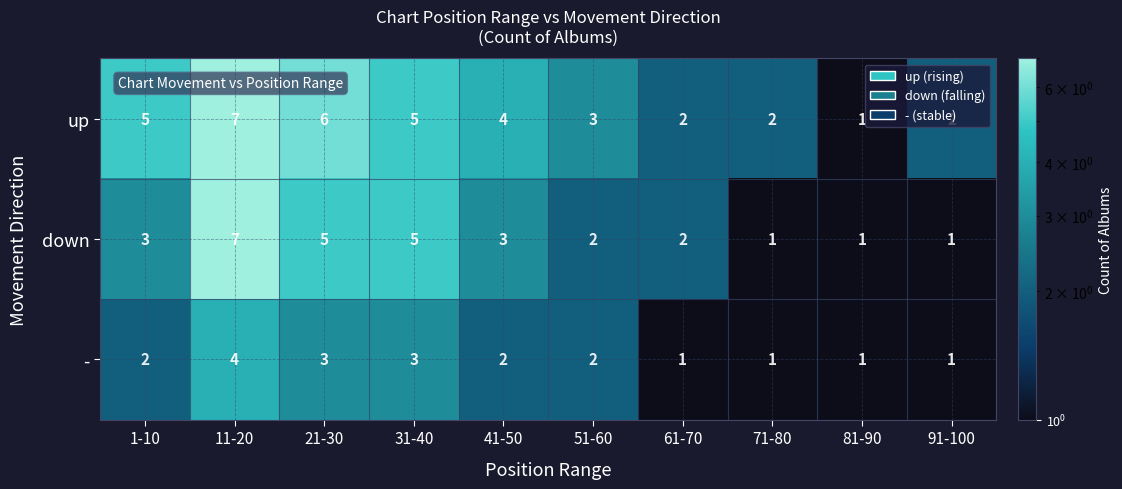

Which series has the largest total across all categories?

up